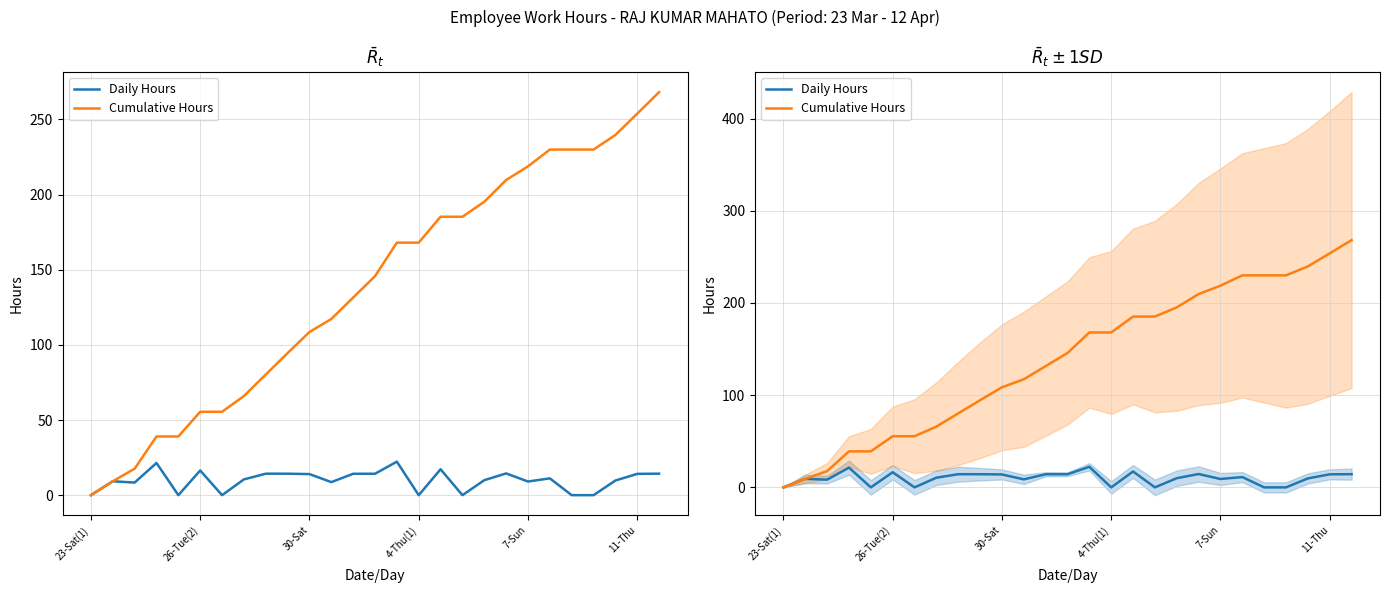

What is the highest value of the Daily Hours series?

22.3